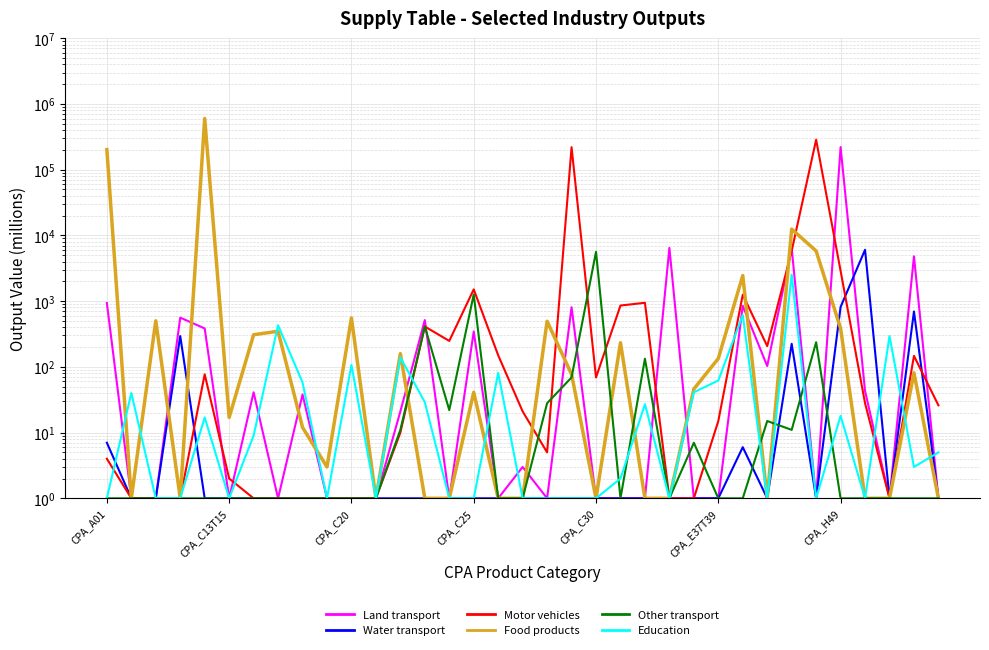

In Water transport, how many points are lower than both neighbors (excluding endpoints)?

3